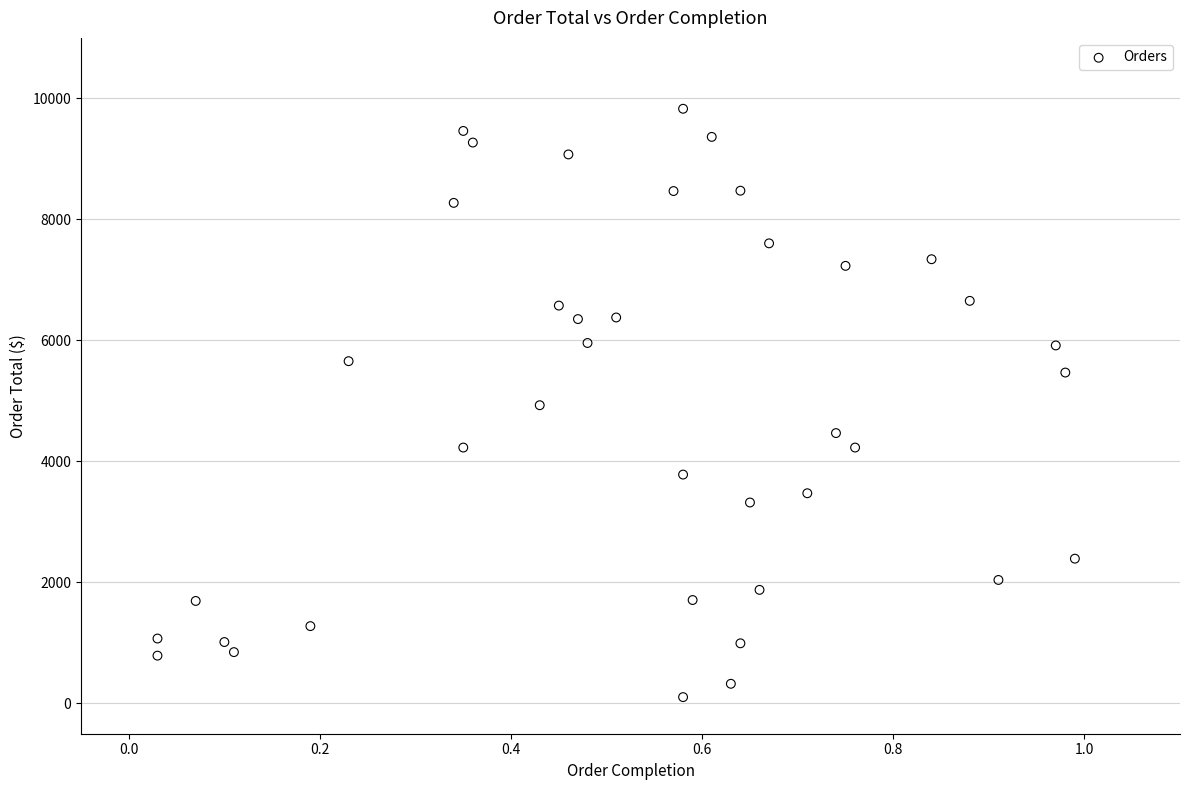

What is the range of Y values (max minus min)?

9723.6